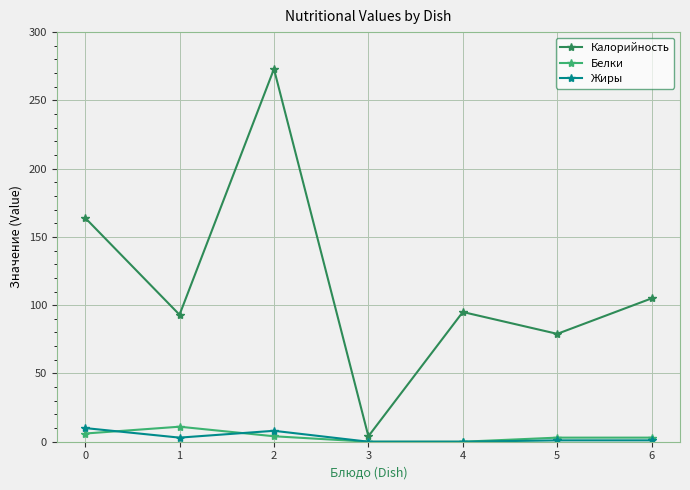

How many series are shown in this chart?

3